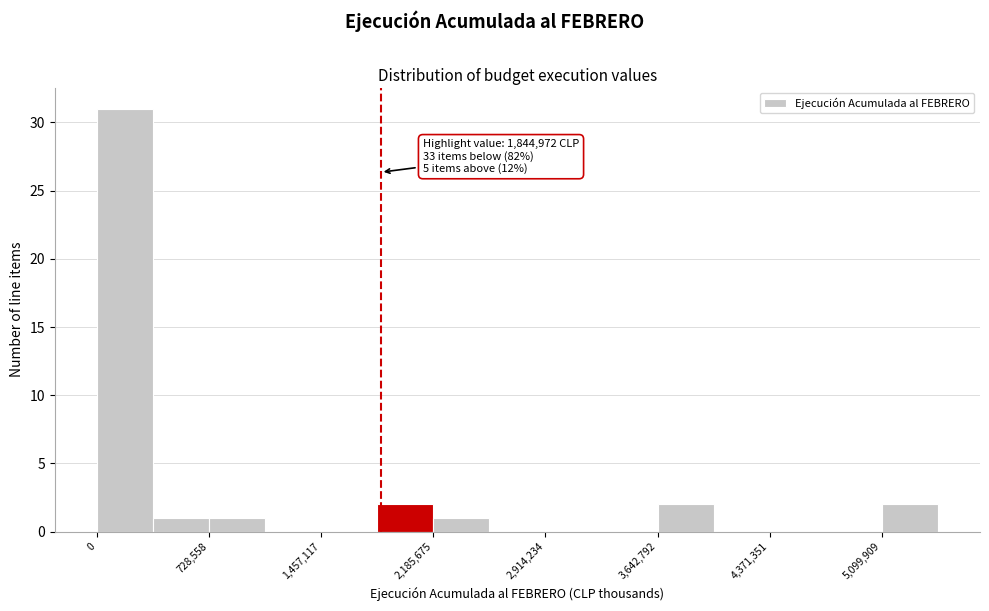

Around what value on the x-axis is the tallest bar? Give the approximate position of its centre, as read against the axis.

200000